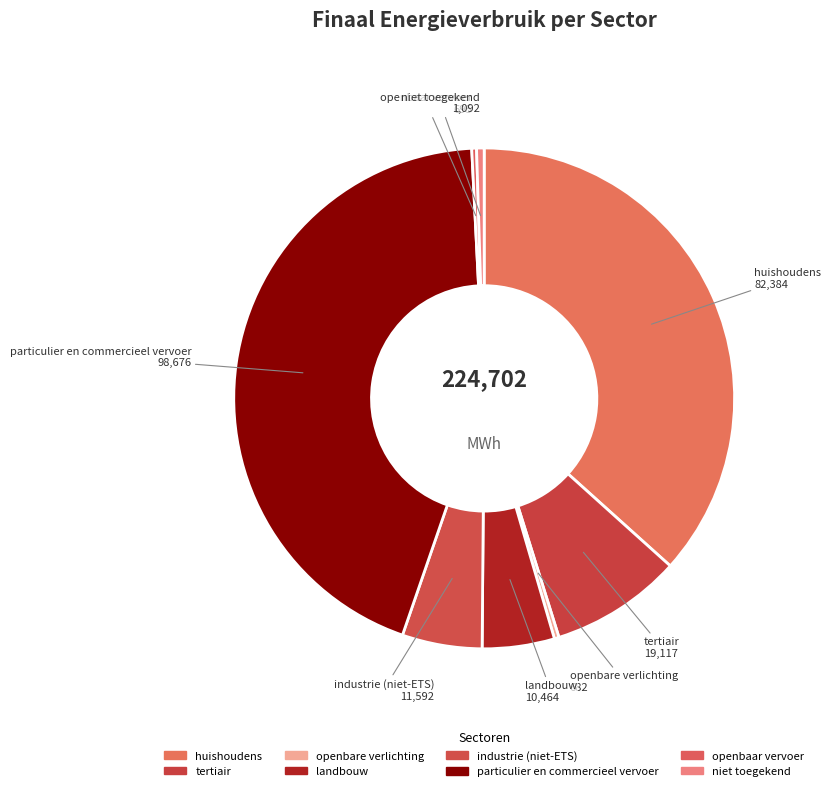

Is it true that niet toegekend is 1% of the pie?

False